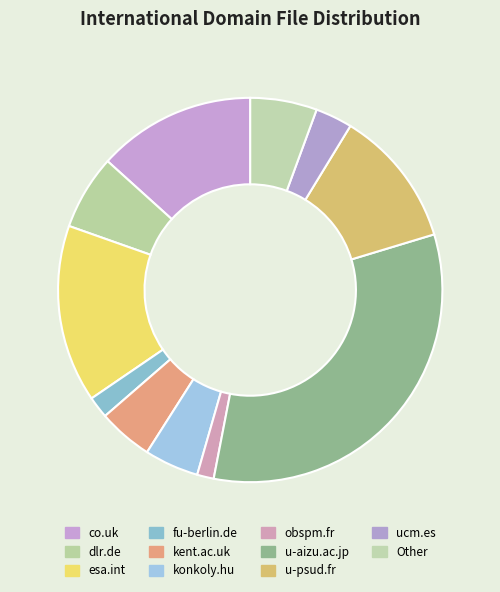

Count the number of slices in the pie.

11